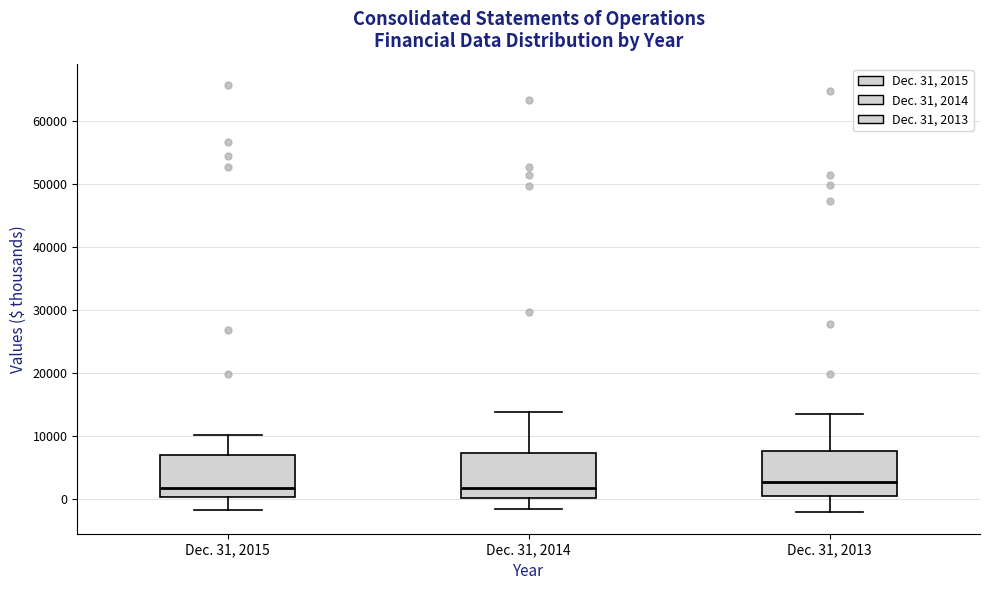

Reading left to right, read every box against the y-axis: the position of its median line, the range the box covers, and the ends of its whiskers. The values are not printed on the chart, so give them approximately, as read against the axis.

Dec. 31, 2015: median 2000, box 0 to 7000, whiskers -2000 to 10000
Dec. 31, 2014: median 2000, box 0 to 7000, whiskers -2000 to 14000
Dec. 31, 2013: median 3000, box 0 to 7000, whiskers -2000 to 13000